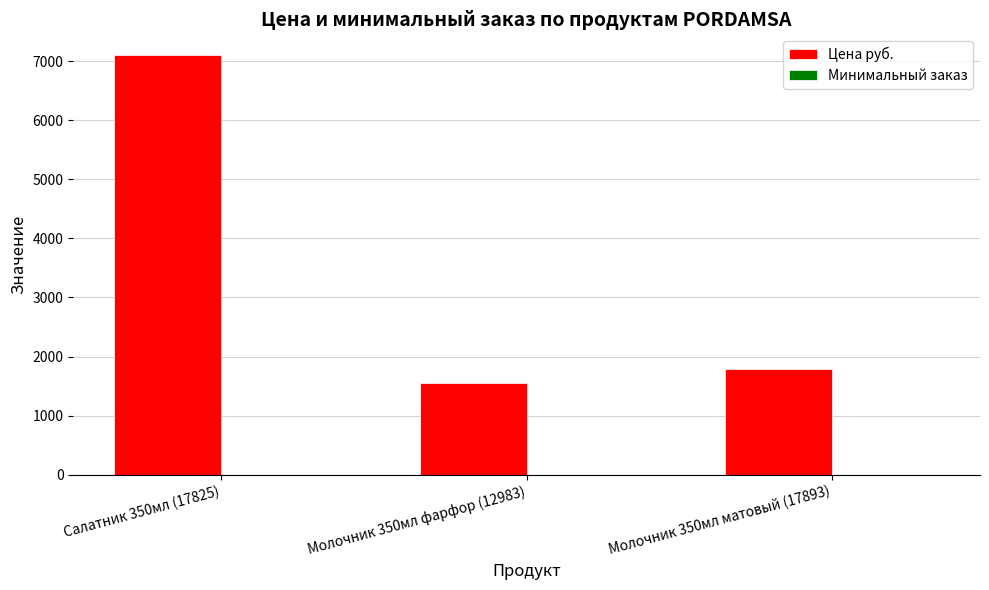

Which series changed the most between Салатник 350мл (17825) and Молочник 350мл матовый (17893)?

Цена руб.